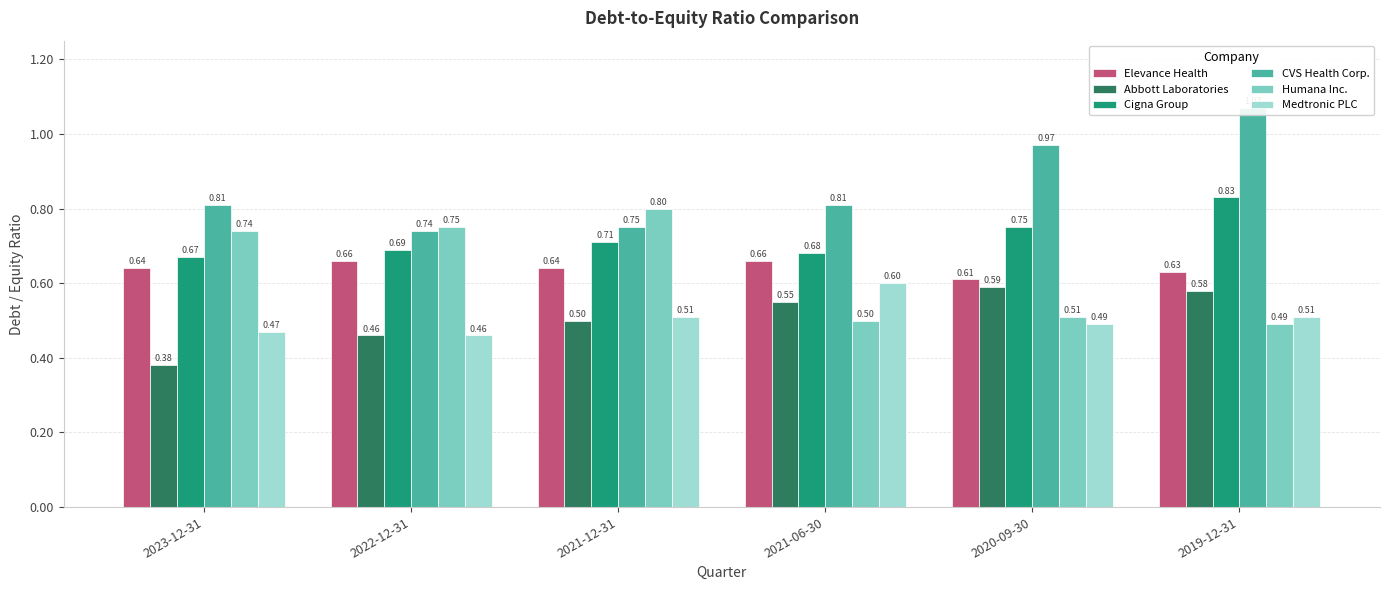

At which category is the sum across all series the highest?

2019-12-31